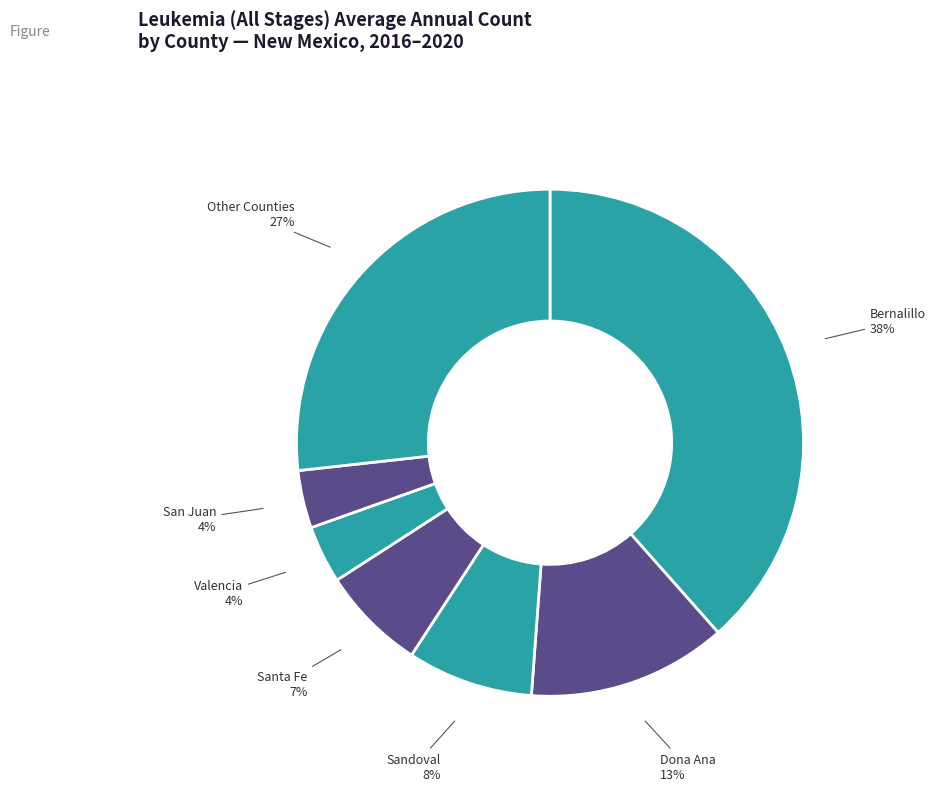

Is the sum of San Juan and Santa Fe greater than half?

No